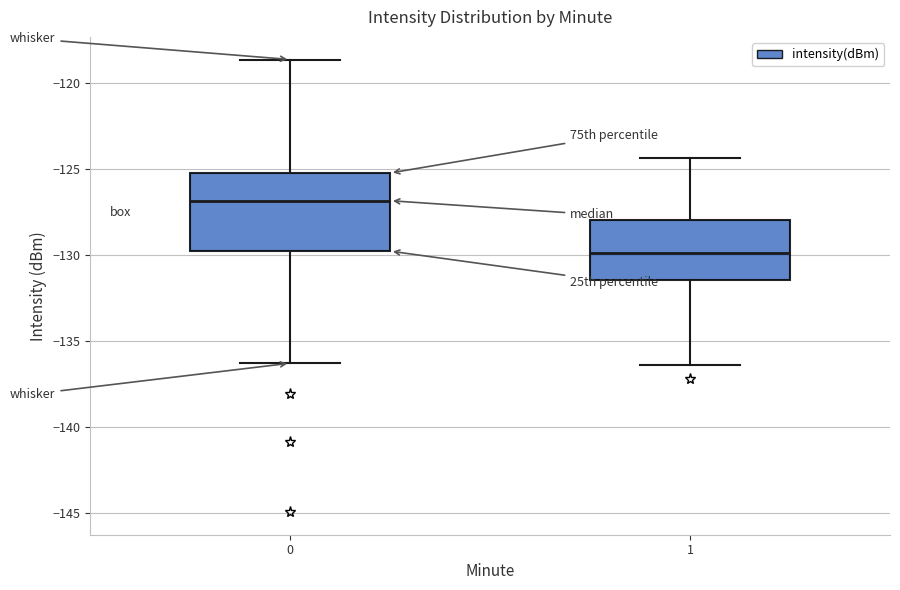

Reading left to right, read every box against the y-axis: the position of its median line, the range the box covers, and the ends of its whiskers. The values are not printed on the chart, so give them approximately, as read against the axis.

0: median -127.0, box -130.0 to -125.0, whiskers -136.5 to -118.5
1: median -130.0, box -131.5 to -128.0, whiskers -136.5 to -124.5